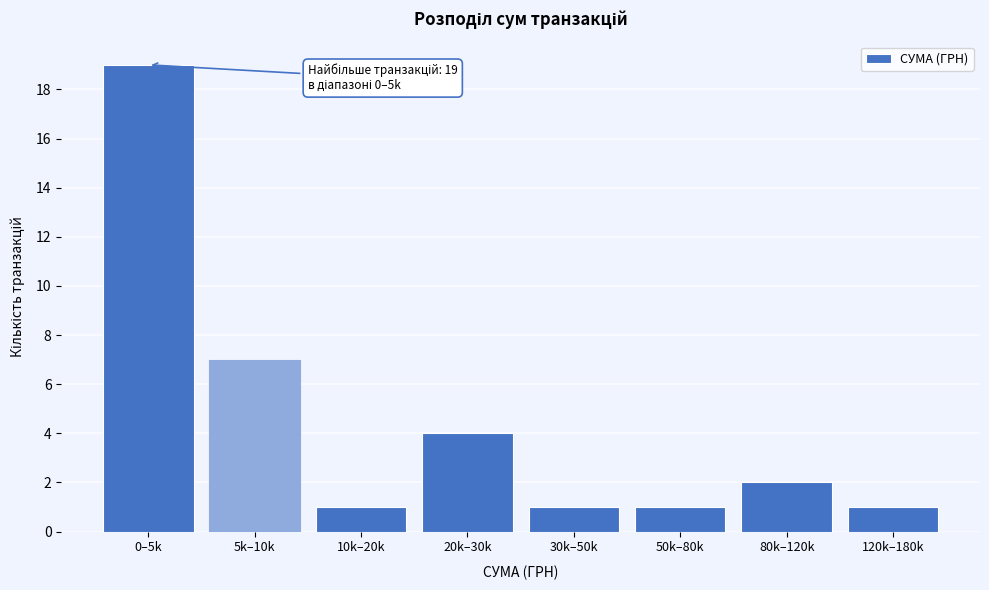

Reading left to right, what are all the values shown in this chart?

19	7	1	4	1	1	2	1